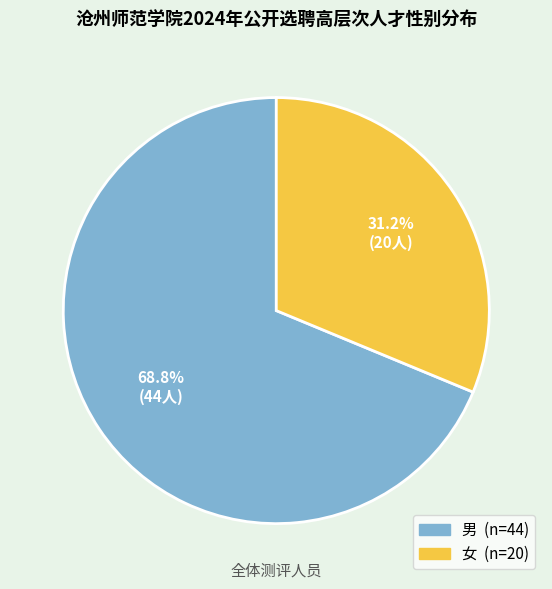

Rank the categories by value from lowest to highest.

女, 男